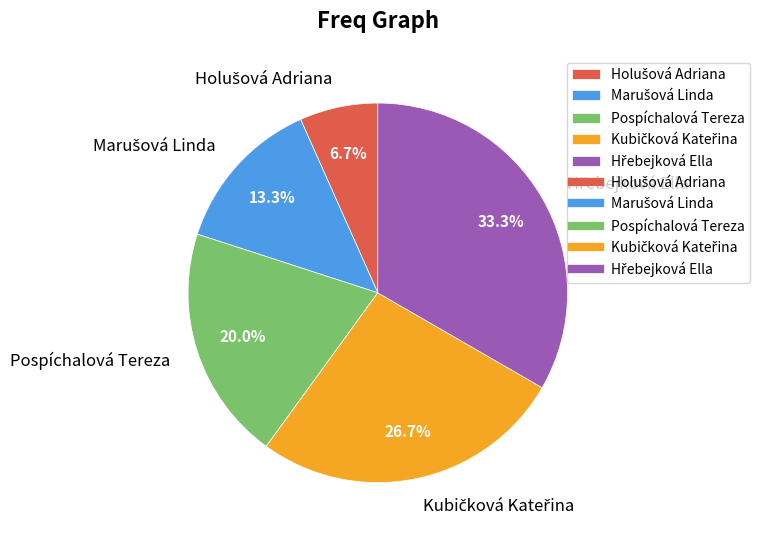

What percentage is NOT represented by Pospíchalová Tereza?

80.0%